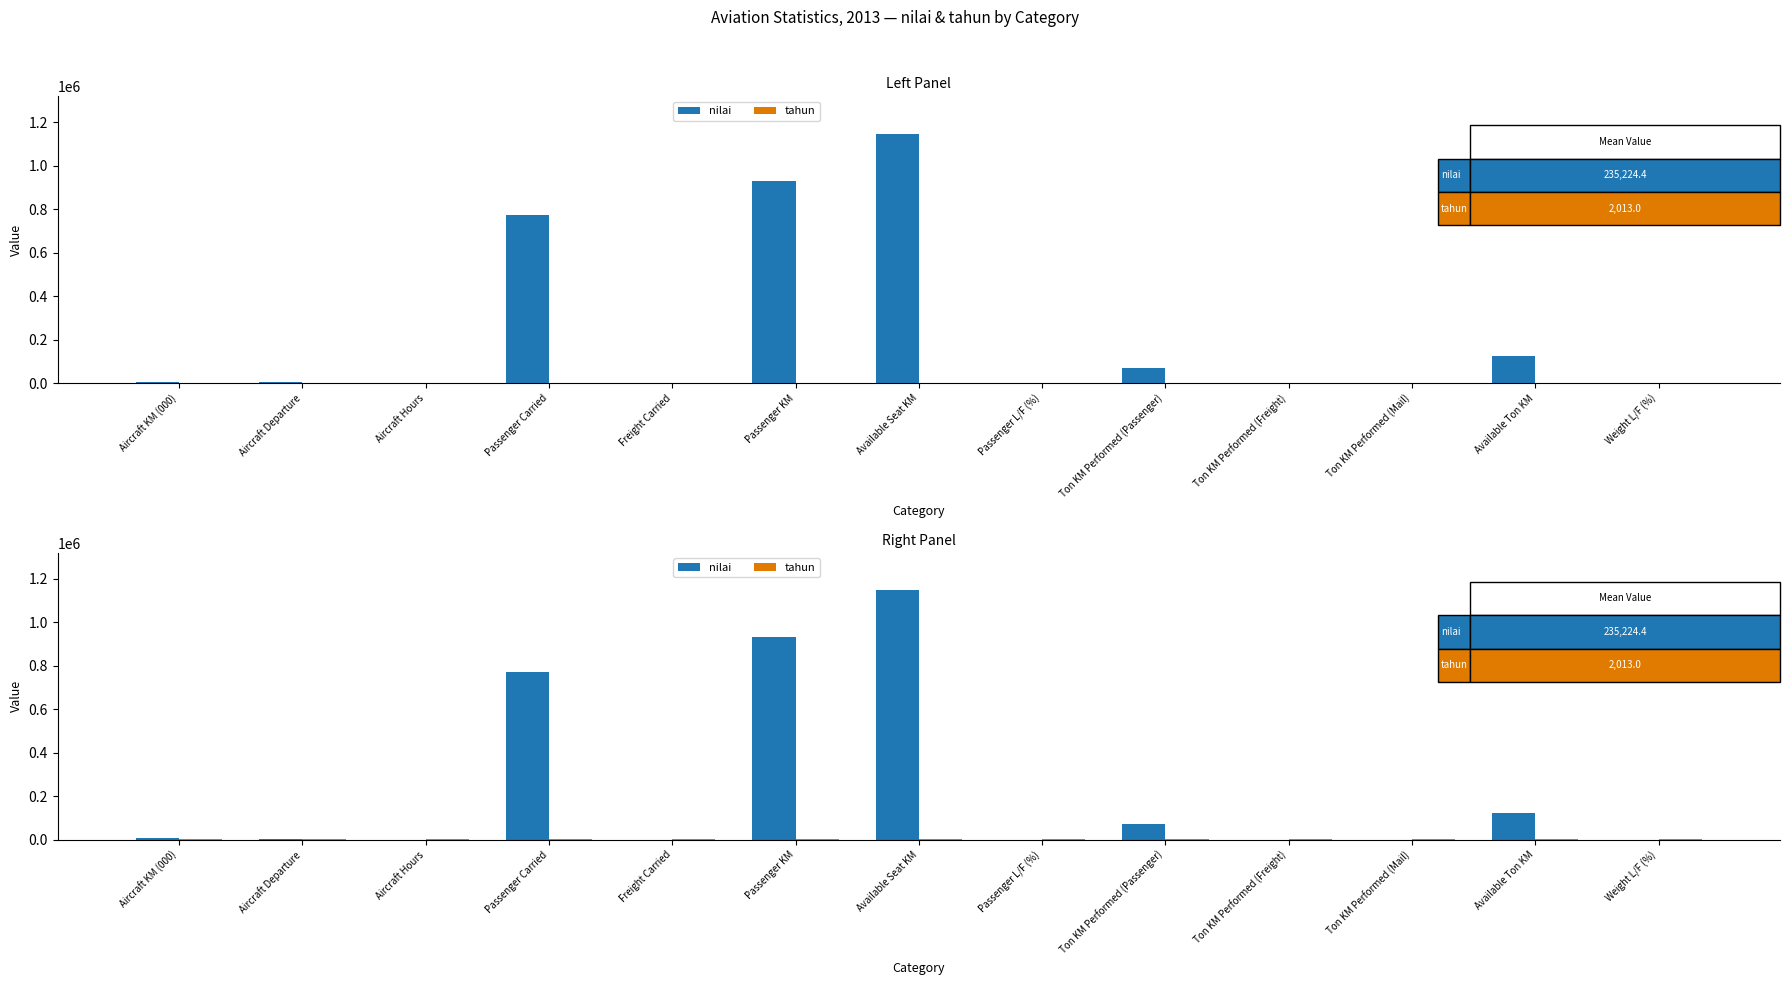

What is the spread (max minus min) of values at Available Ton KM?

121558